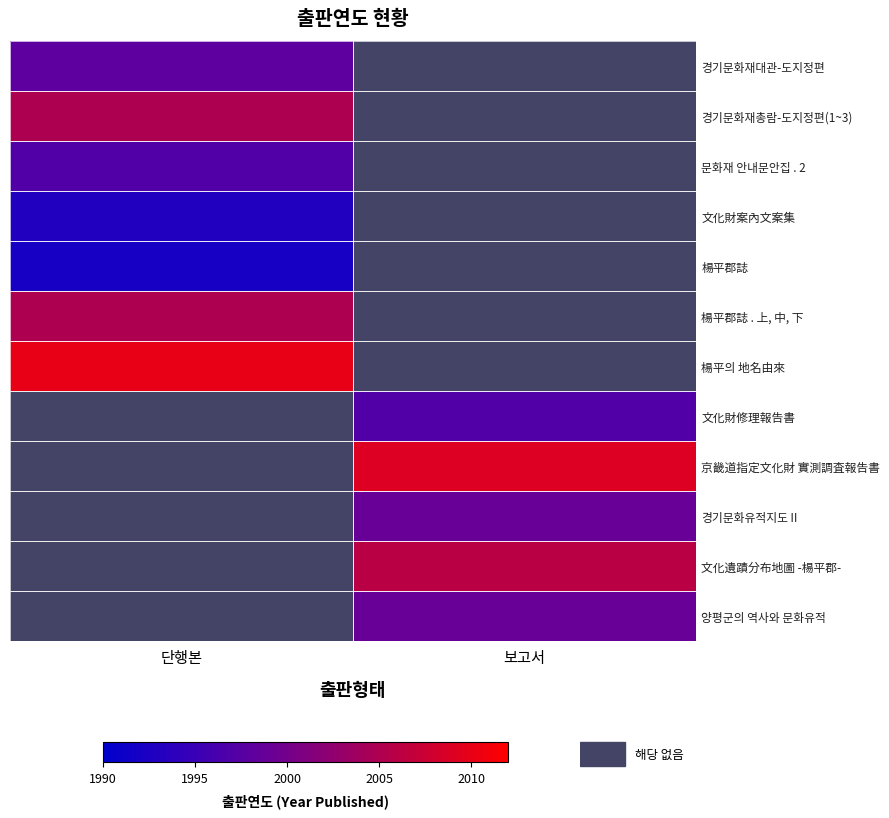

Which has a higher value, 보고서 or 단행본?

단행본